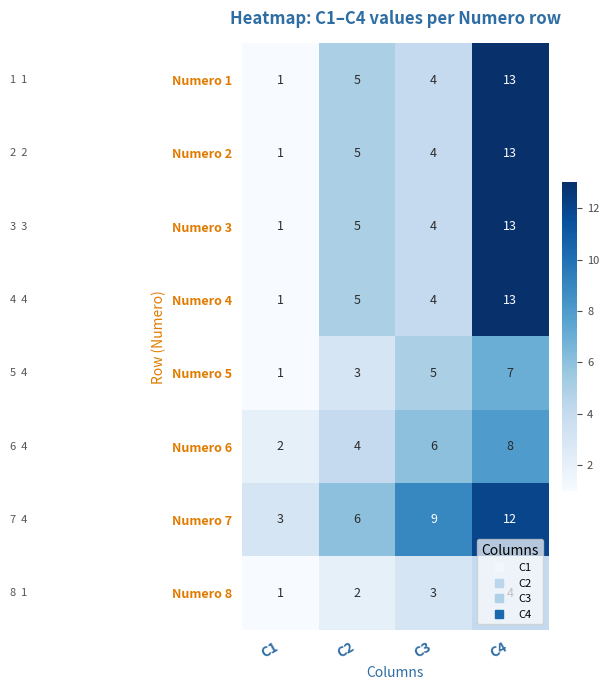

How many distinct data groups are displayed?

8